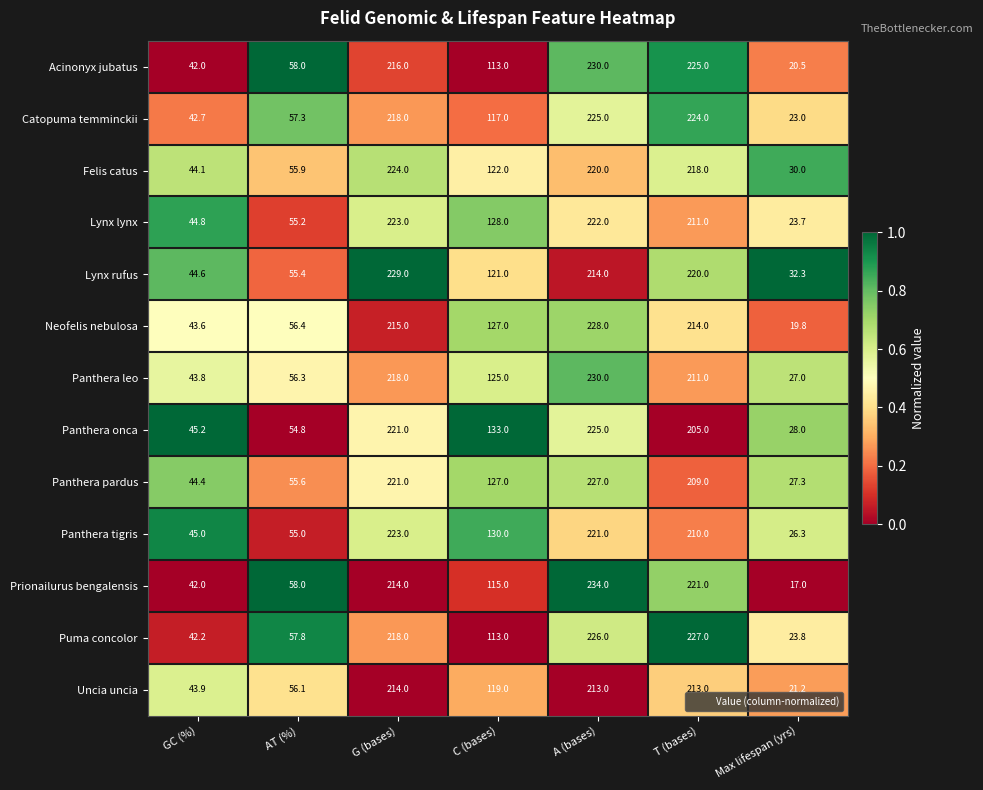

At which category is the sum across all series the highest?

A (bases)